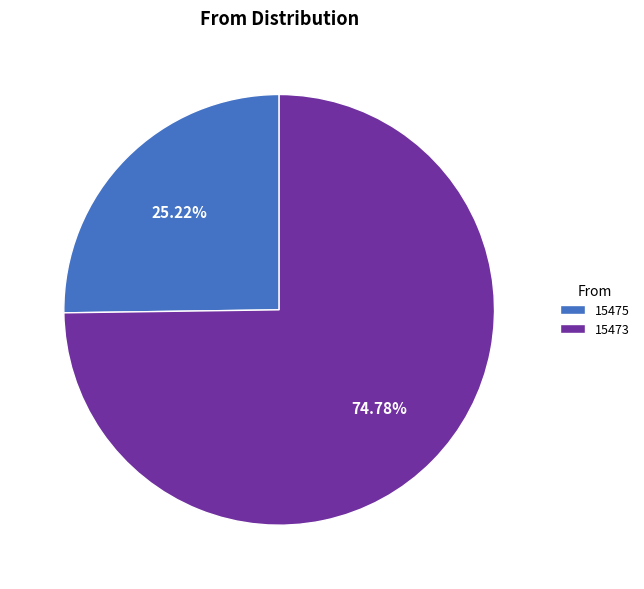

Which has a higher value, 15475 or 15473?

15473